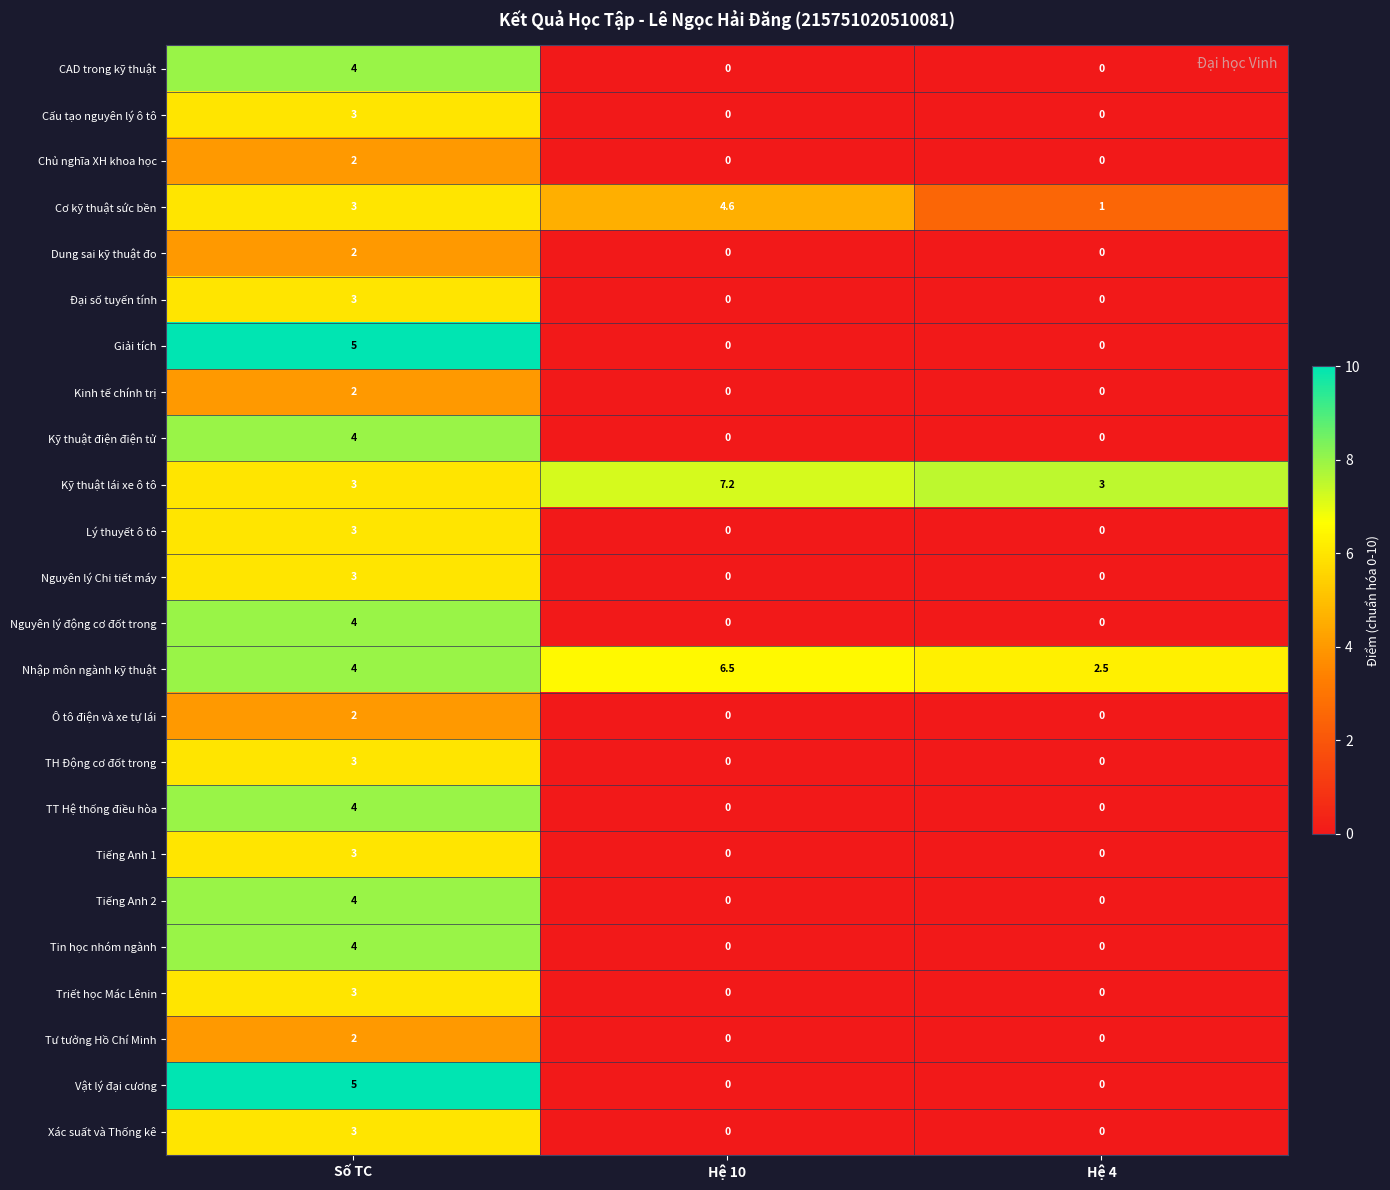

Which series has the largest total across all categories?

Kỹ thuật lái xe ô tô